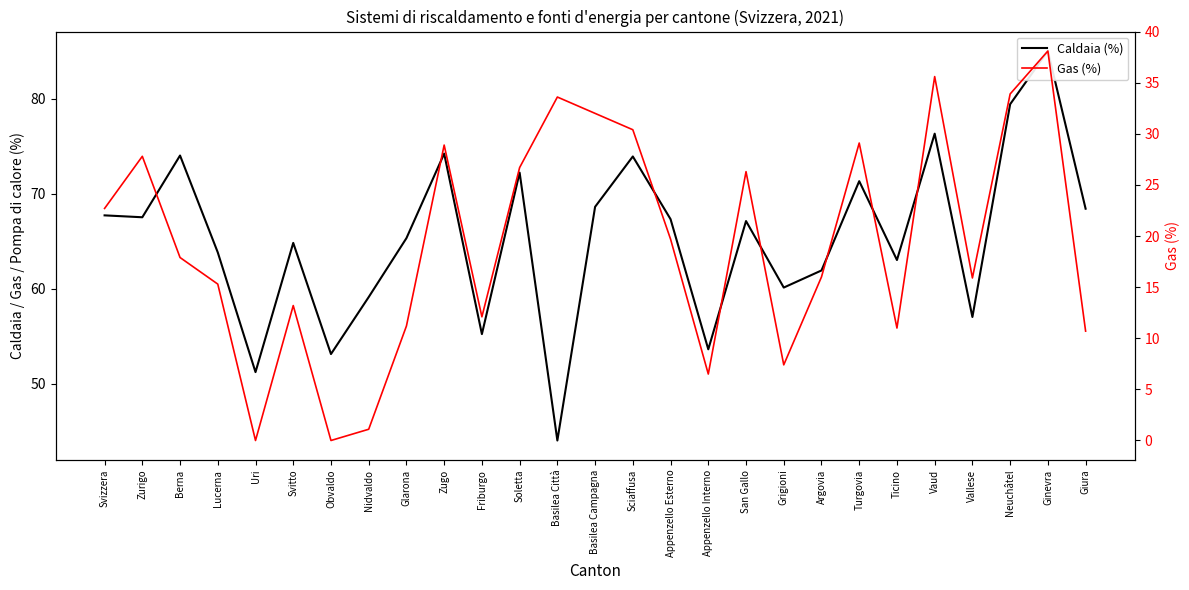

Which label corresponds to the largest value in the chart?

Ginevra